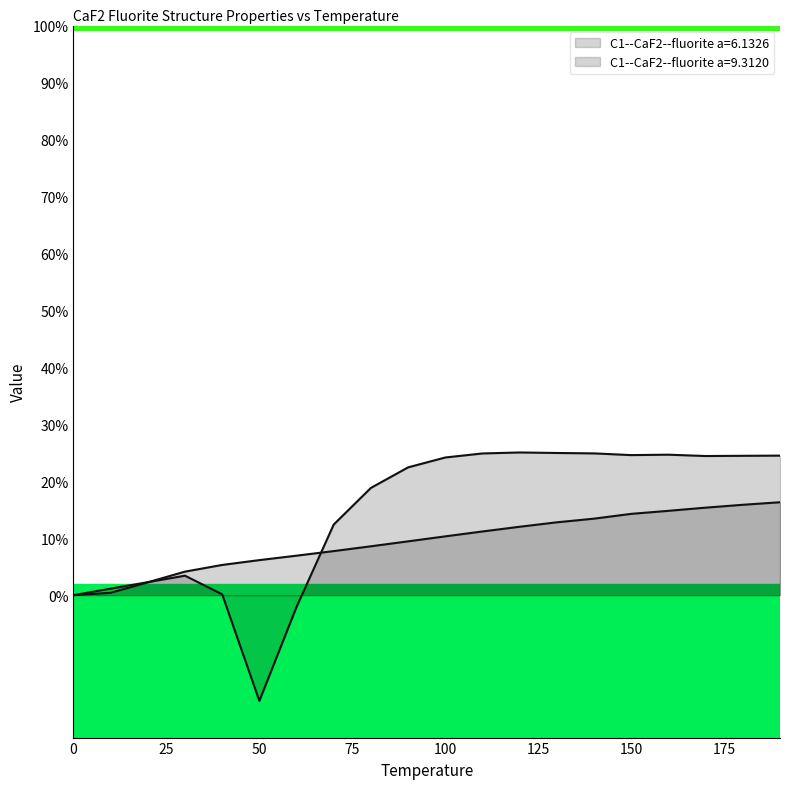

What is the minimum value shown in the chart?

-18.6